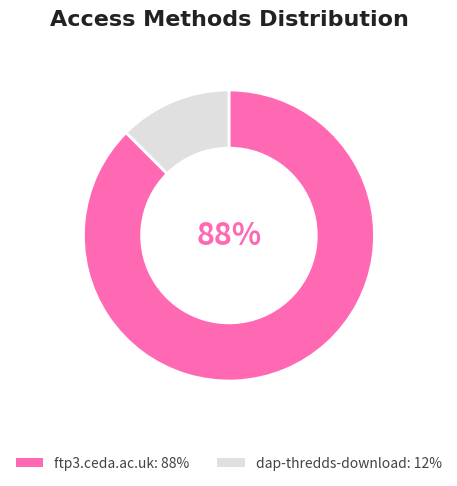

Is the sum of ftp3.ceda.ac.uk and dap-thredds-download greater than half?

Yes